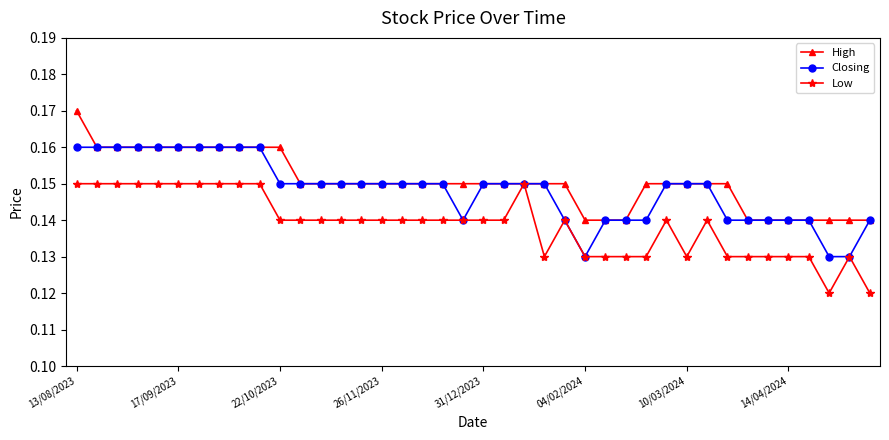

How many High values are between 0 and 1?

40